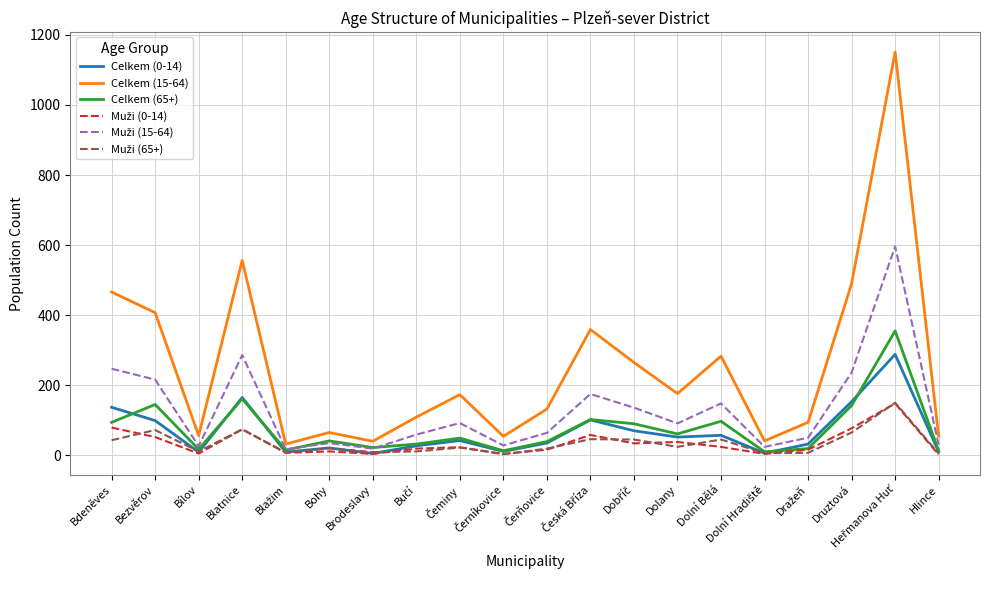

Is it true that Celkem (0-14) equals 57 at Dolní Bělá?

True